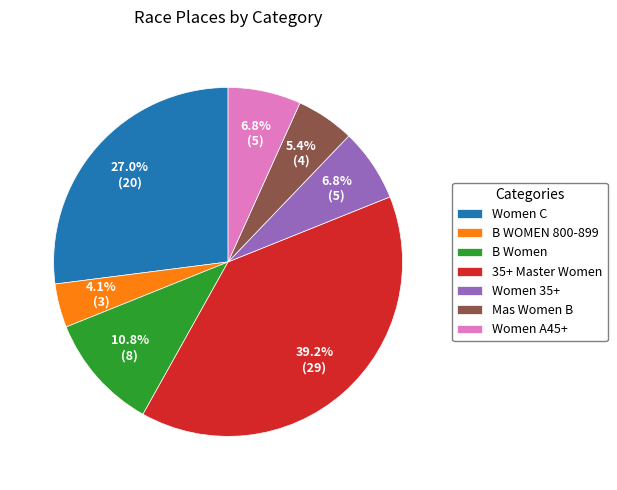

Combined, what portion of the pie is Mas Women B and 35+ Master Women?

44.6%